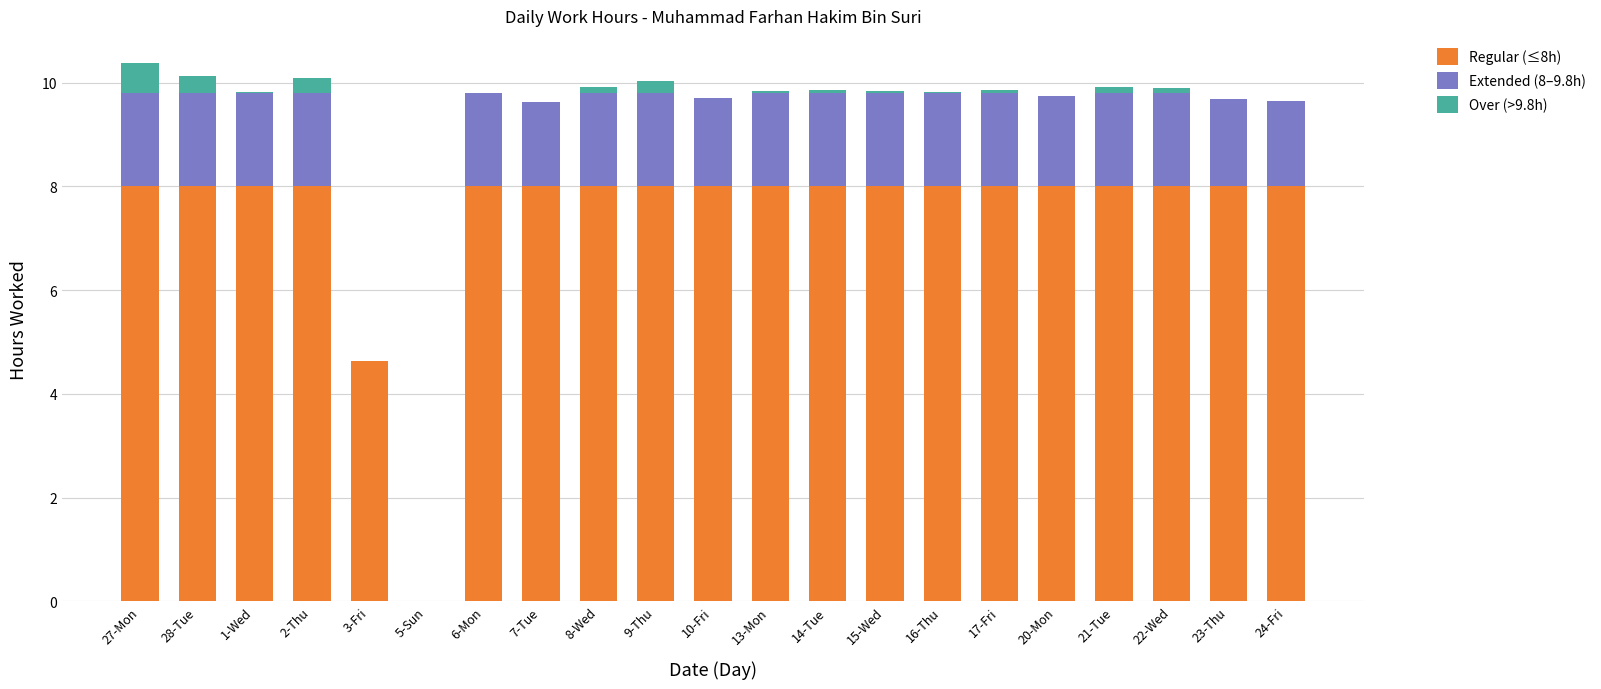

The Regular (≤8h) series shows 8.0 at 16-Thu. True or false?

True